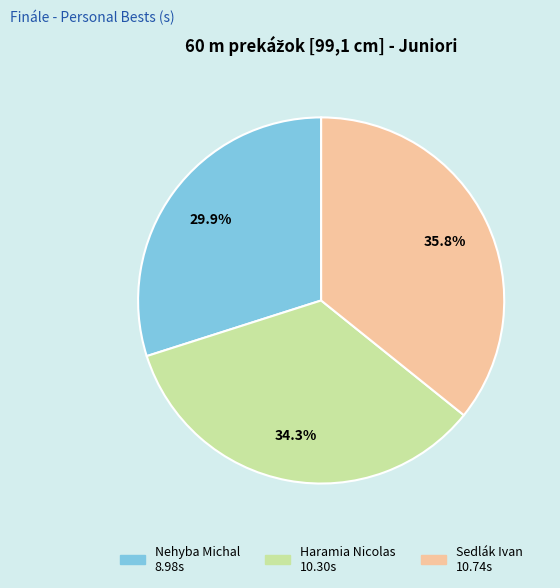

Is there a majority slice in this chart?

No